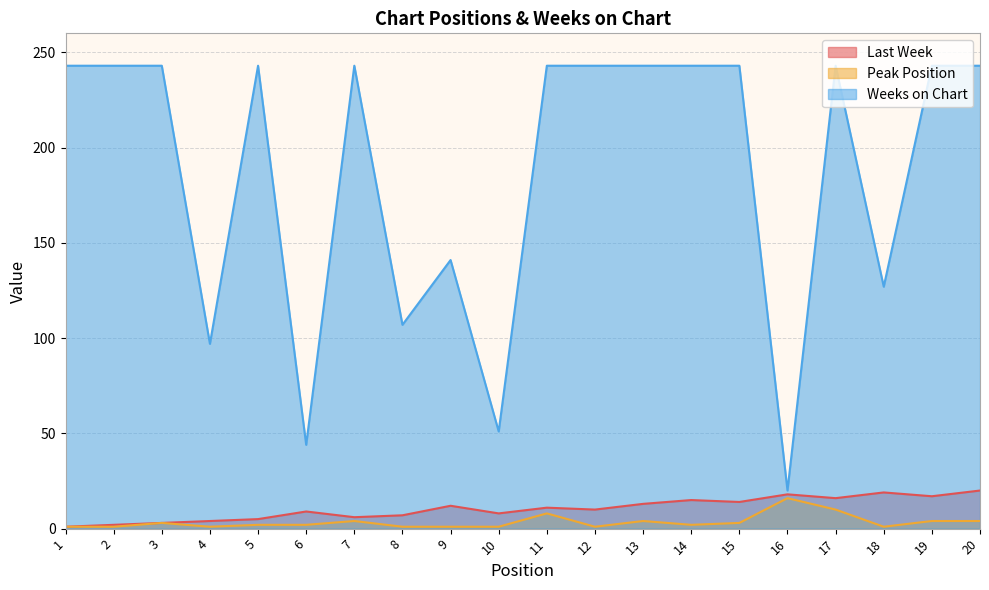

How many lines are shown in the chart?

3